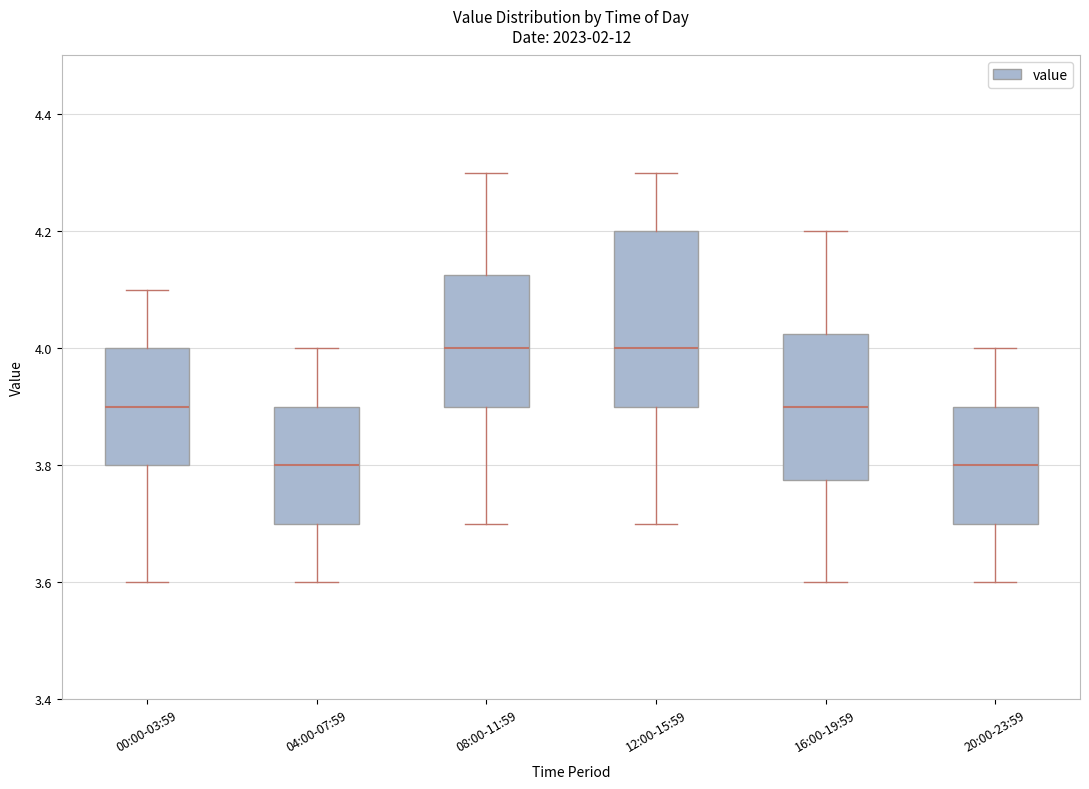

Reading left to right, read every box against the y-axis: the position of its median line, the range the box covers, and the ends of its whiskers. The values are not printed on the chart, so give them approximately, as read against the axis.

00:00-03:59: median 3.90, box 3.80 to 4.00, whiskers 3.60 to 4.10
04:00-07:59: median 3.80, box 3.70 to 3.90, whiskers 3.60 to 4.00
08:00-11:59: median 4.00, box 3.90 to 4.12, whiskers 3.70 to 4.30
12:00-15:59: median 4.00, box 3.90 to 4.20, whiskers 3.70 to 4.30
16:00-19:59: median 3.90, box 3.78 to 4.02, whiskers 3.60 to 4.20
20:00-23:59: median 3.80, box 3.70 to 3.90, whiskers 3.60 to 4.00